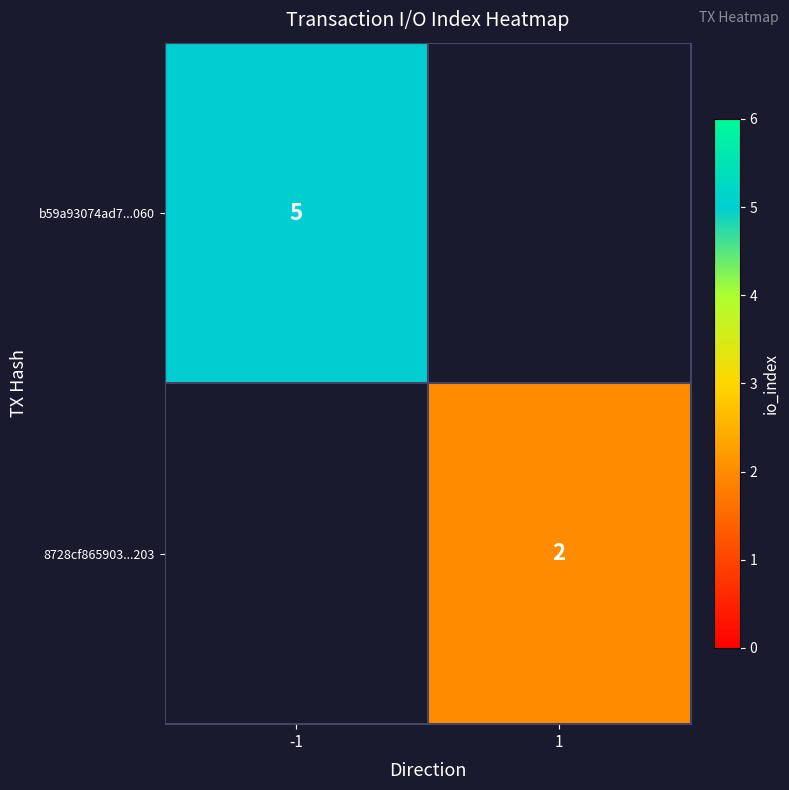

At how many categories does at least one series exceed 2?

1